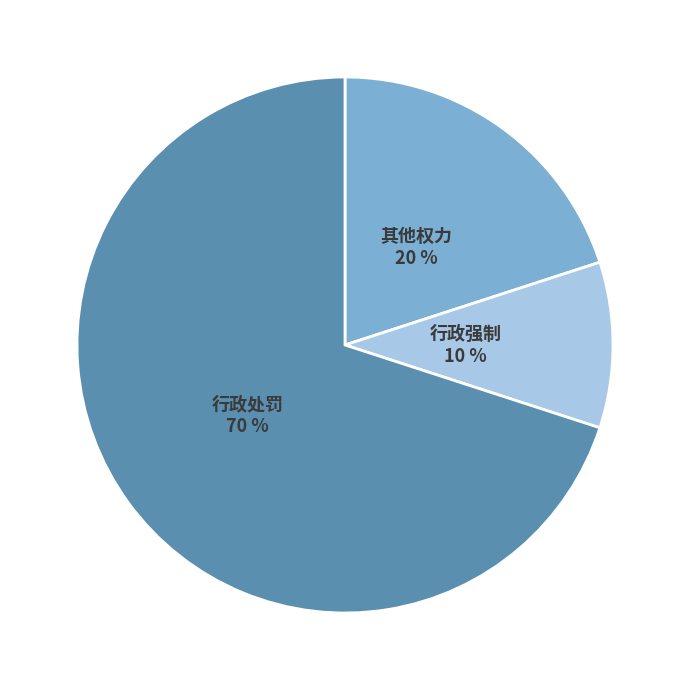

Is there any slice that represents more than half of the pie?

Yes